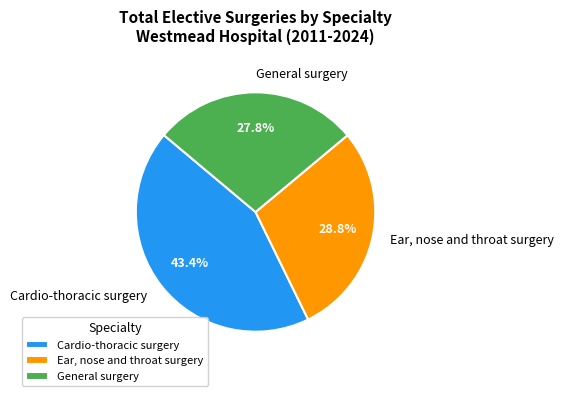

Which category has the smallest portion of the pie?

General surgery